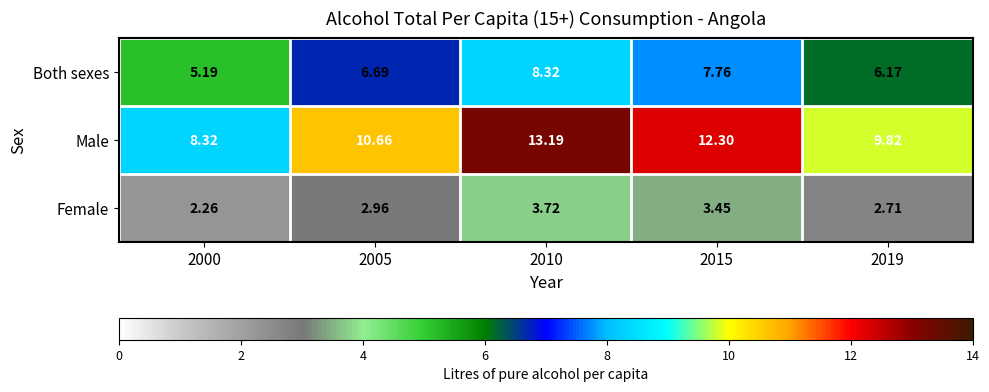

Which series has the largest range (max minus min)?

Male